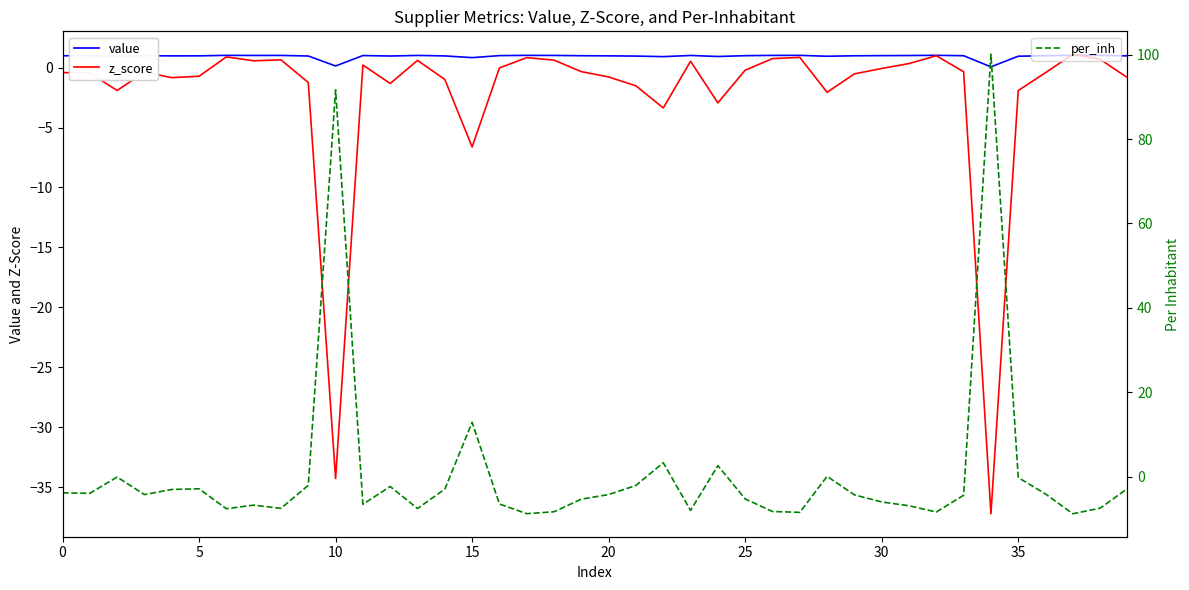

In per_inh, how many points are higher than both neighbors (excluding endpoints)?

10